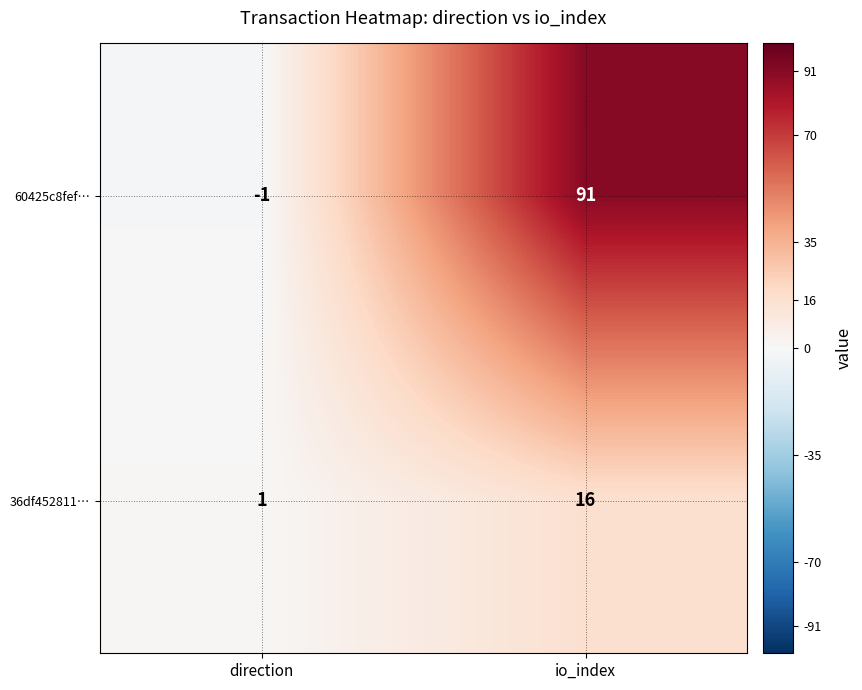

Which has a higher value, io_index or direction?

io_index